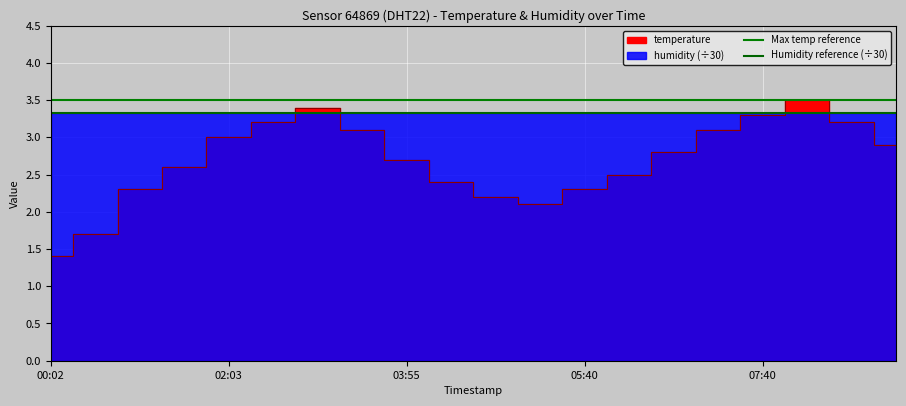

The Humidity reference (÷30) series shows 3.3 at 00:02. True or false?

True